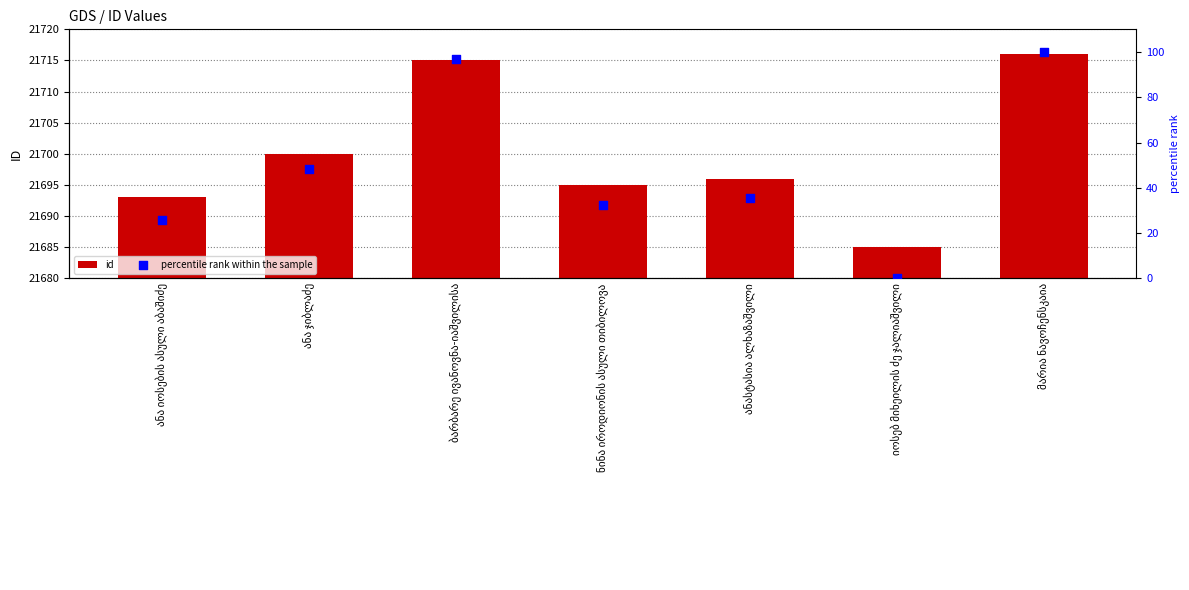

Which series reaches the maximum Y coordinate?

id